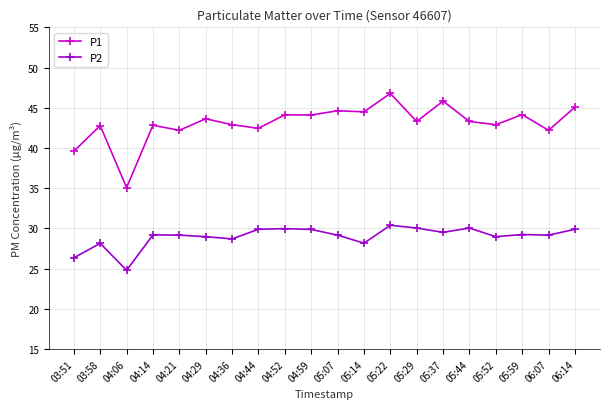

In P1, how many points are lower than both neighbors (excluding endpoints)?

8